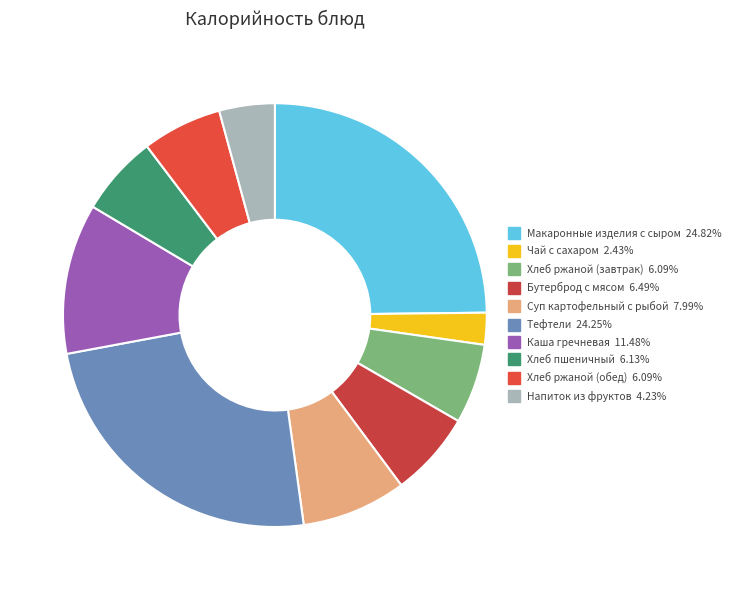

Does Хлеб пшеничный account for over 50% of the chart?

No